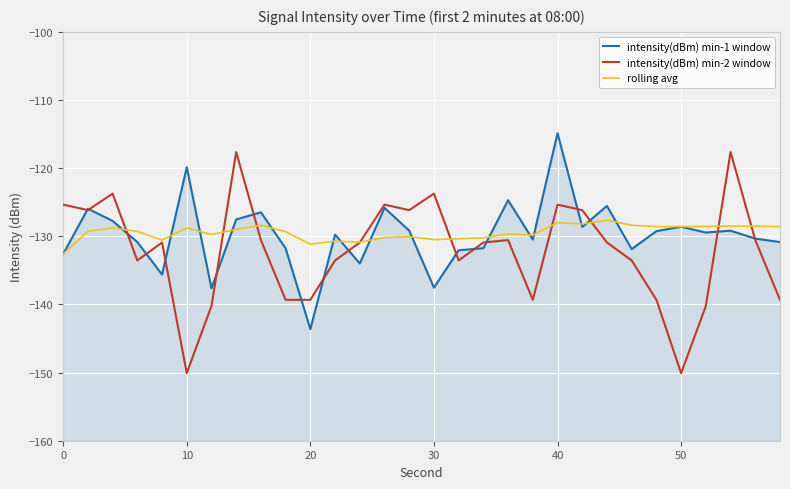

What is the value of the intensity(dBm) min-2 window point at the 23rd from the left?

-130.9